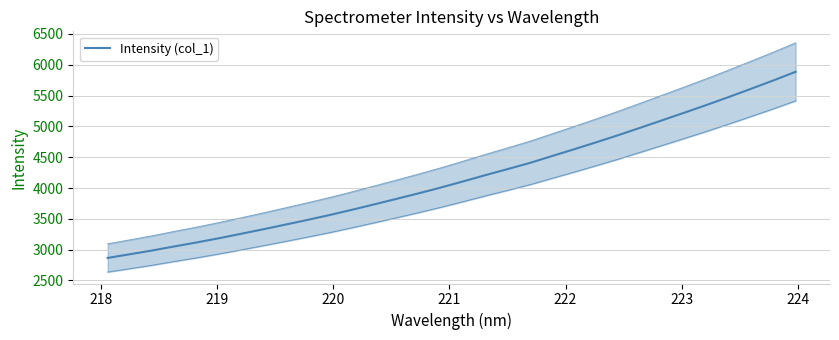

How many series are shown in this chart?

1